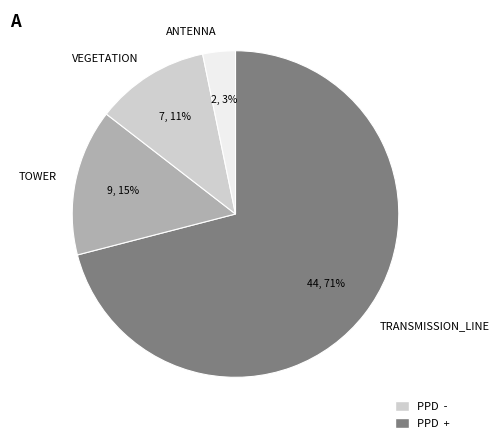

Is it true that VEGETATION is 11% of the pie?

True